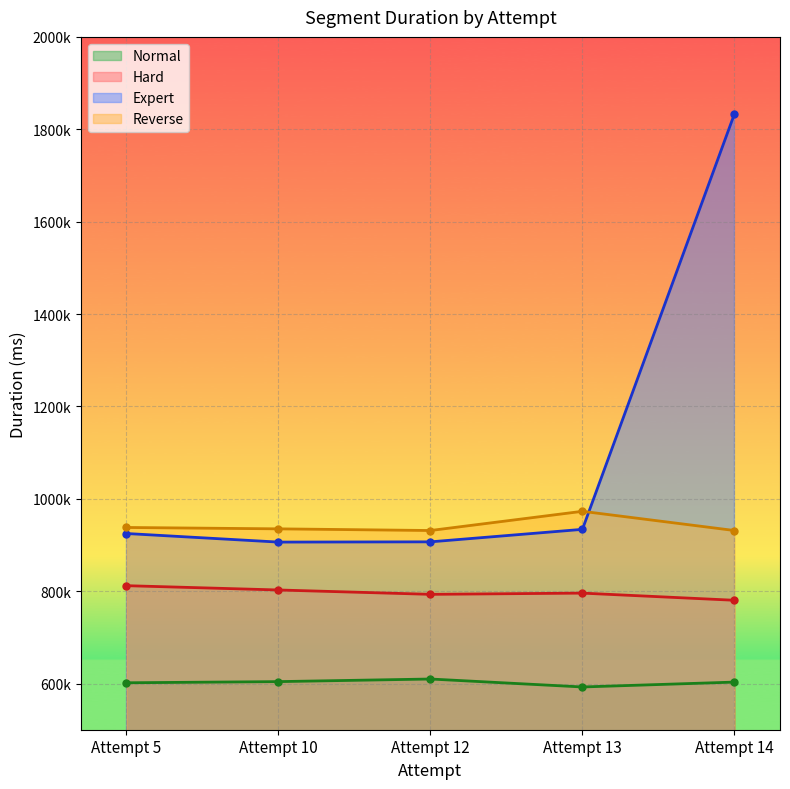

Which series has the widest spread of values?

Expert